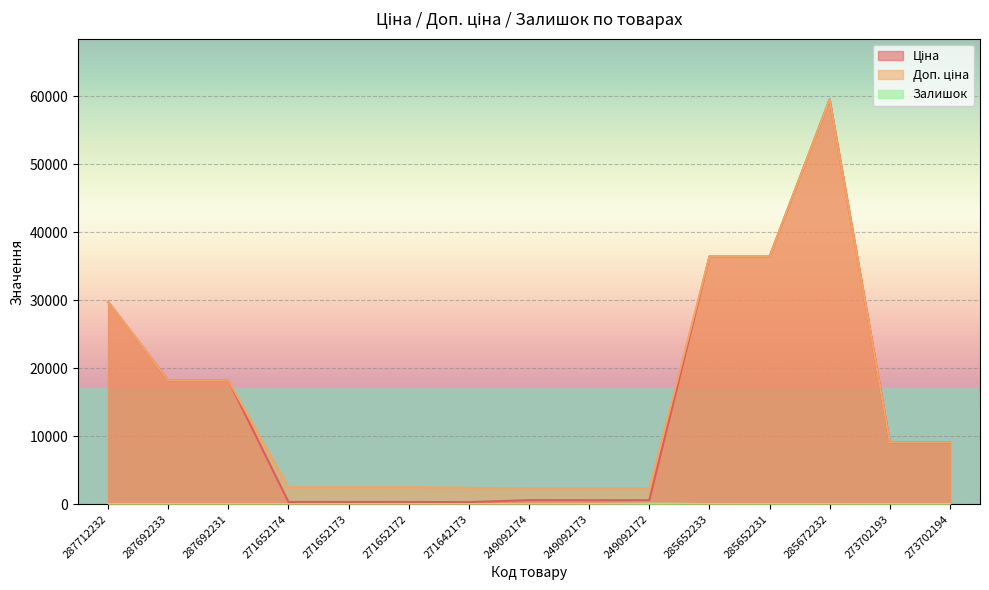

Is it true that Ціна equals 11883.5 at 273702194?

False